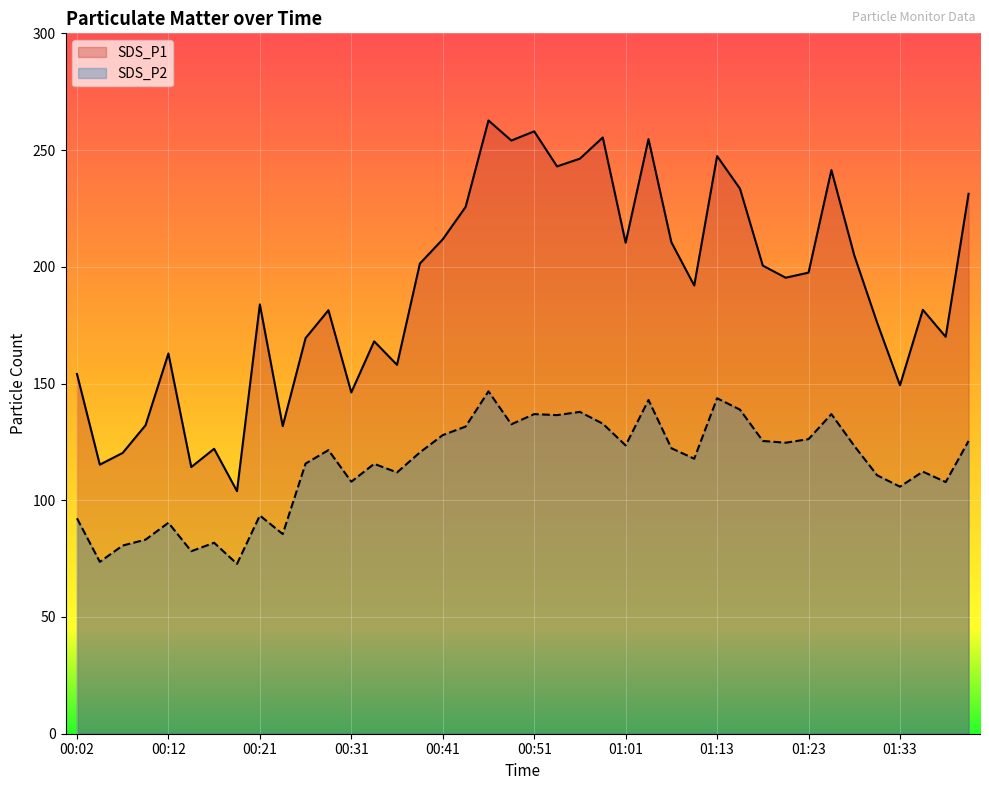

Which series has the largest total across all categories?

SDS_P1